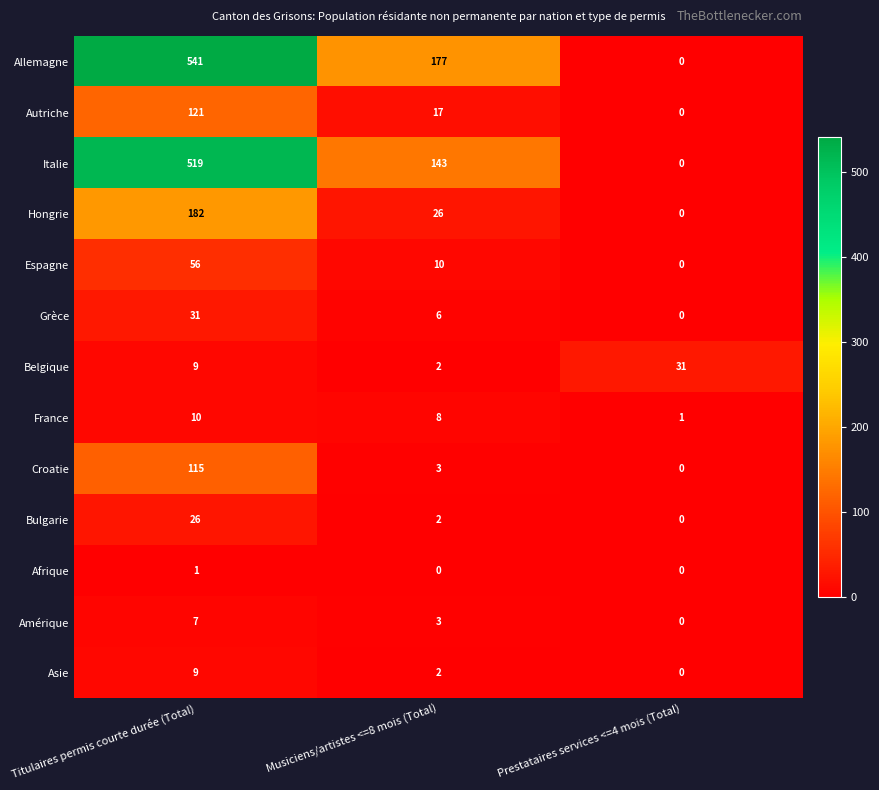

Rank the categories by Italie value from highest to lowest.

Titulaires permis courte durée (Total), Musiciens/artistes <=8 mois (Total), Prestataires services <=4 mois (Total)